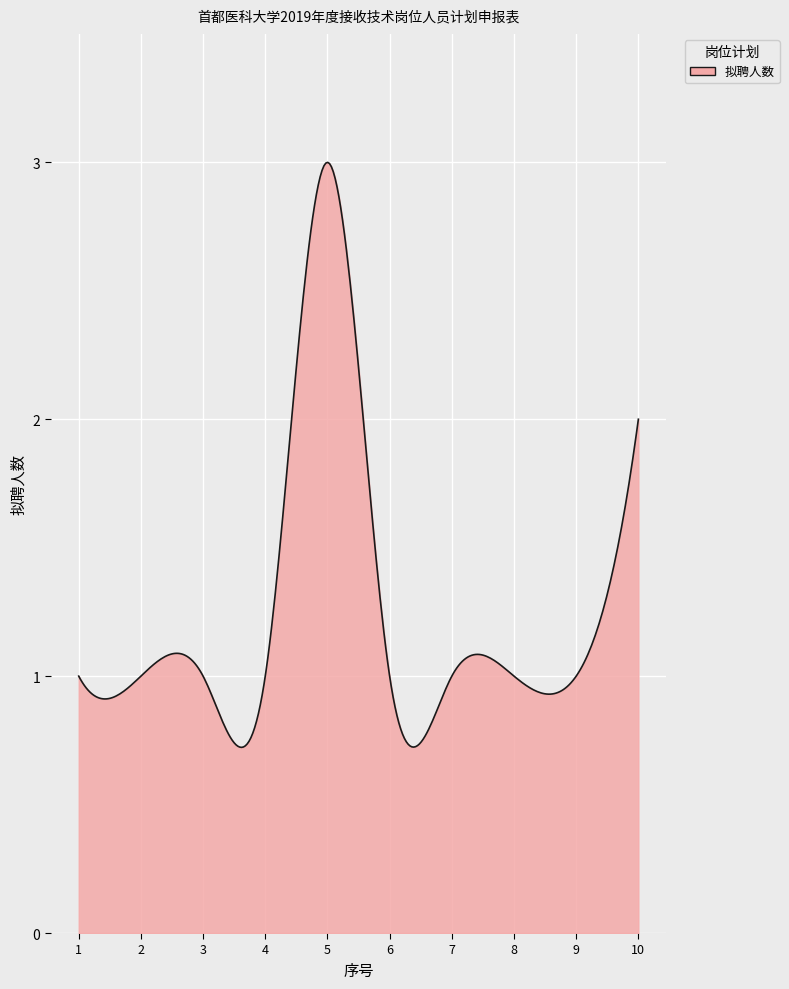

Reading left to right, what are all the values shown in this chart?

1	1	1	1	3	1	1	1	1	2